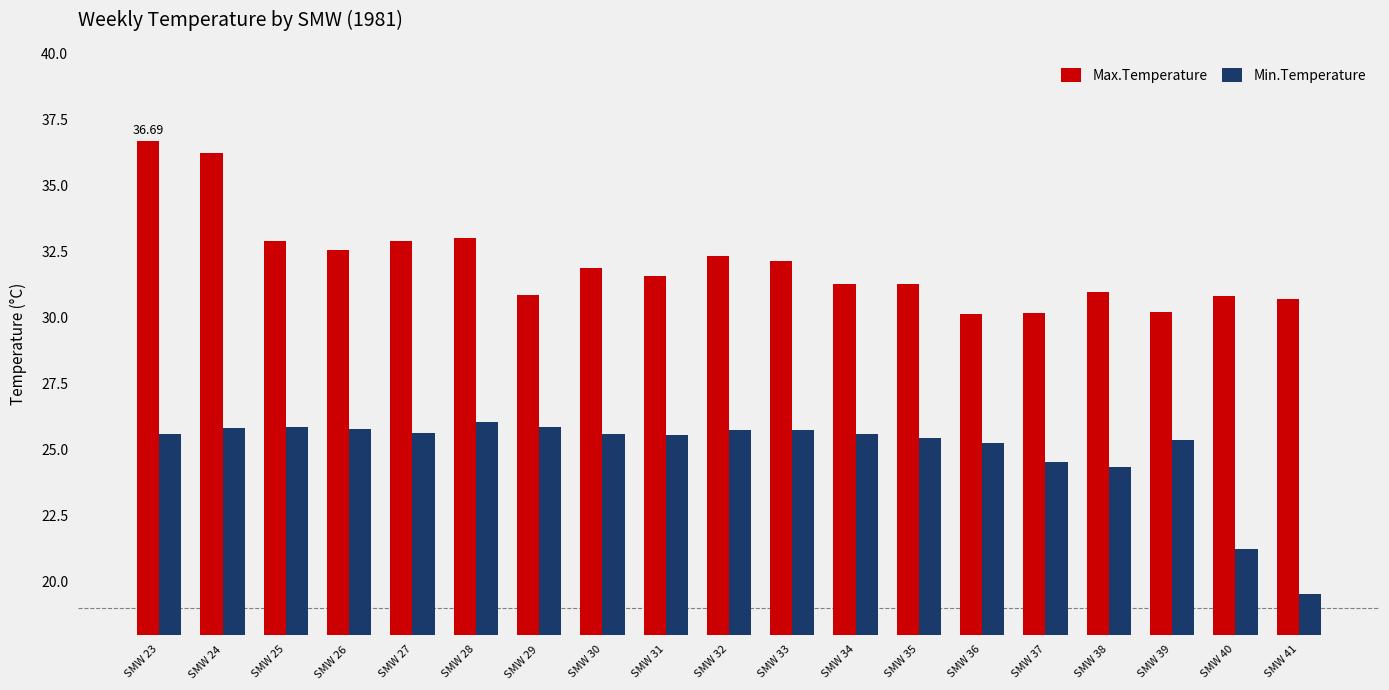

List the series in order of their peak value, lowest first.

Min.Temperature, Max.Temperature